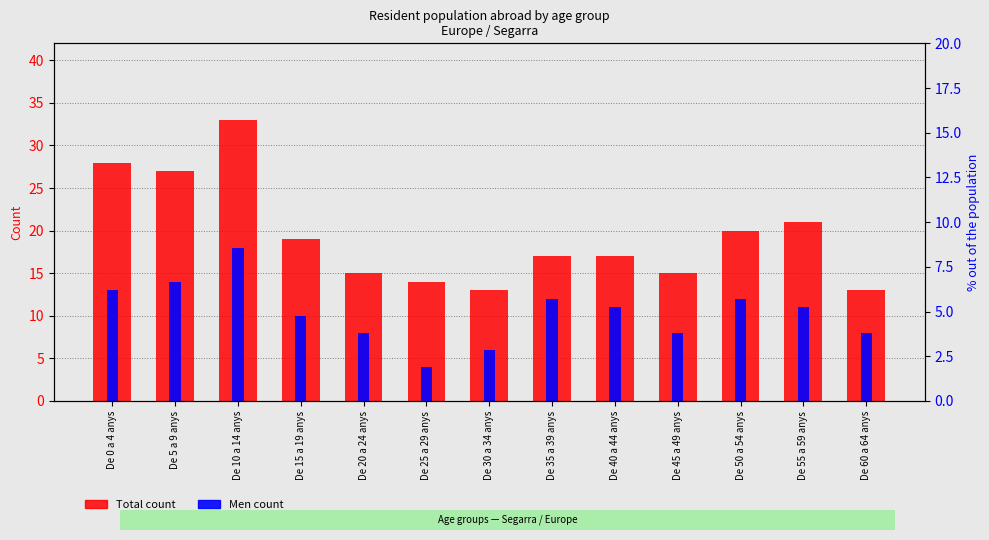

List the series in order of their overall mean, highest first.

Total count, Men